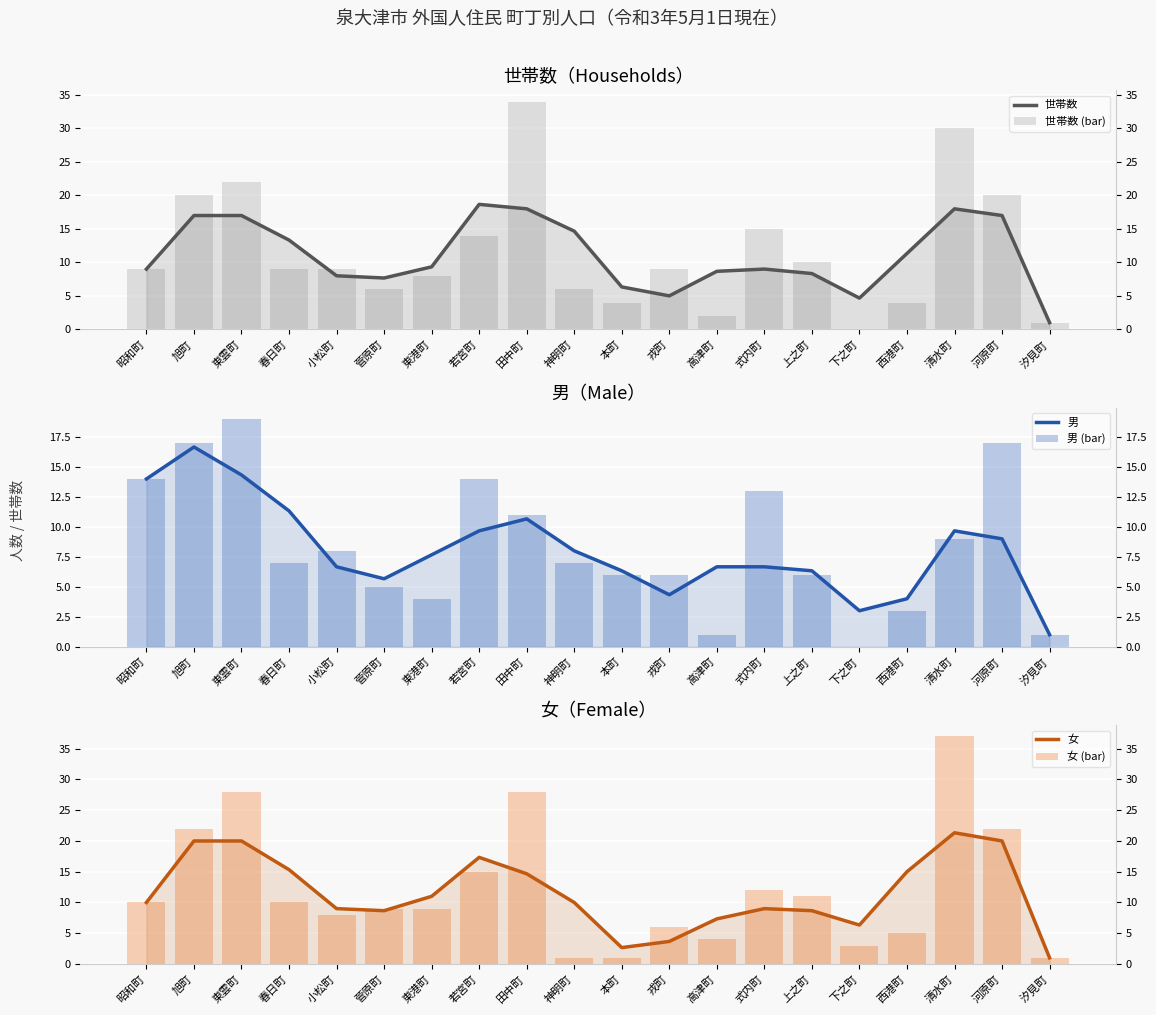

Reading right to left, transcribe all the data shown in this chart.

世帯数: 1.0	17.0	18.0	11.3	4.7	8.3	9.0	8.7	5.0	6.3	14.7	18.0	18.7	9.3	7.7	8.0	13.3	17.0	17.0	9.0
世帯数 (bar): 1.0	20.0	30.0	4.0	0.0	10.0	15.0	2.0	9.0	4.0	6.0	34.0	14.0	8.0	6.0	9.0	9.0	22.0	20.0	9.0
男: 1.0	9.0	9.7	4.0	3.0	6.3	6.7	6.7	4.3	6.3	8.0	10.7	9.7	7.7	5.7	6.7	11.3	14.3	16.7	14.0
男 (bar): 1.0	17.0	9.0	3.0	0.0	6.0	13.0	1.0	6.0	6.0	7.0	11.0	14.0	4.0	5.0	8.0	7.0	19.0	17.0	14.0
女: 1.0	20.0	21.3	15.0	6.3	8.7	9.0	7.3	3.7	2.7	10.0	14.7	17.3	11.0	8.7	9.0	15.3	20.0	20.0	10.0
女 (bar): 1.0	22.0	37.0	5.0	3.0	11.0	12.0	4.0	6.0	1.0	1.0	28.0	15.0	9.0	9.0	8.0	10.0	28.0	22.0	10.0